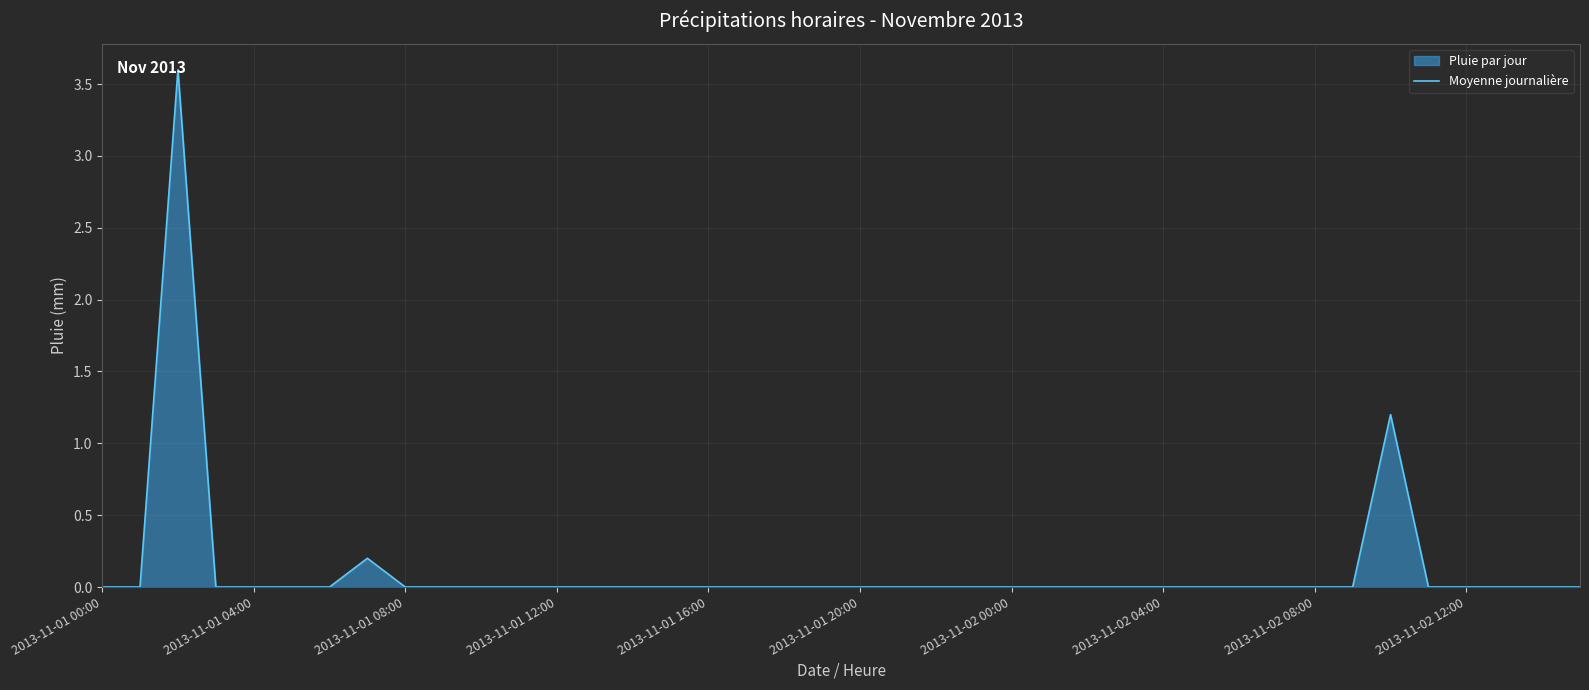

Does the chart display data point markers on the line(s)?

No